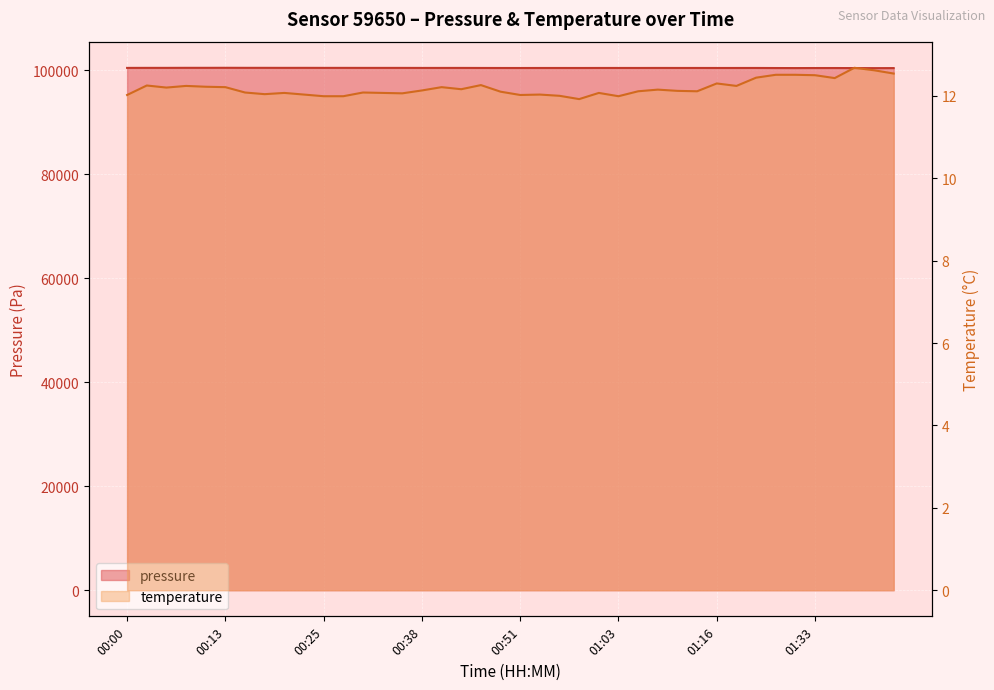

What is the difference between the pressure values at 00:20 and 00:46?

18.4